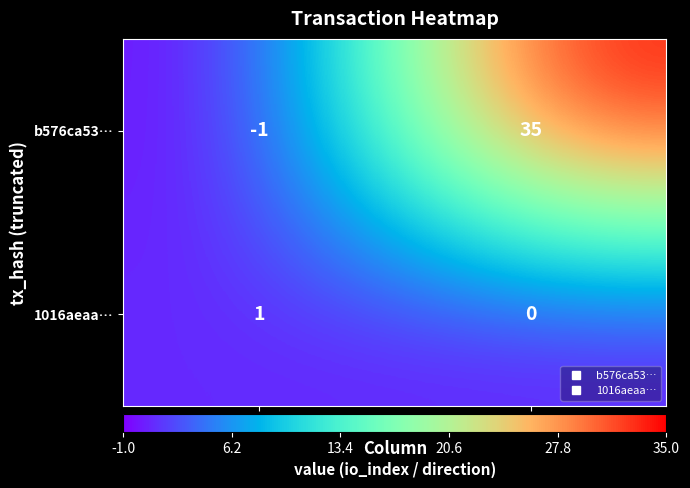

Between direction and io_index, which series saw the biggest shift?

b576ca53…